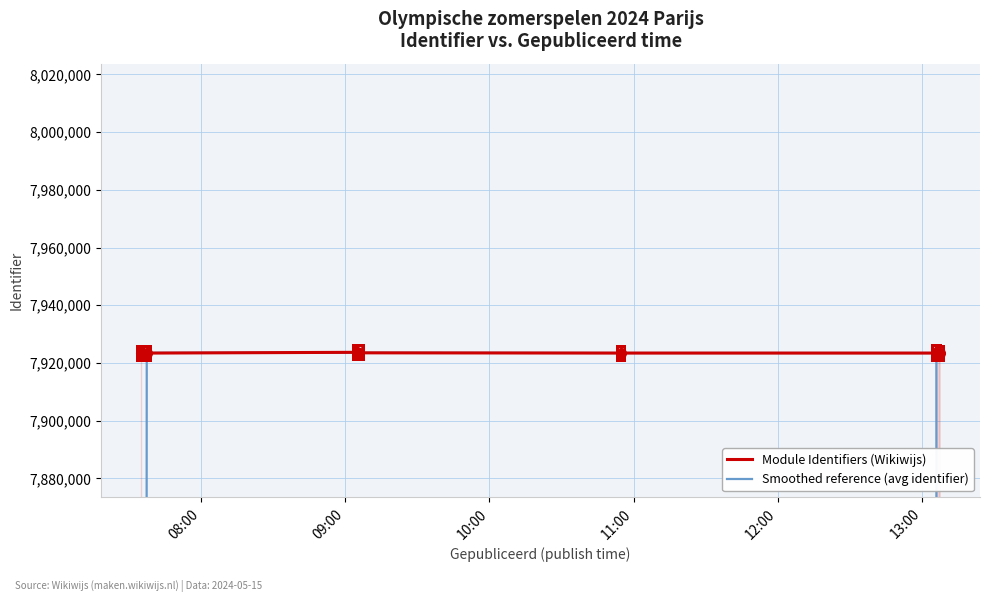

Reading left to right, transcribe all the data shown in this chart.

Module Identifiers (Wikiwijs): 7923424.0	7923425.0	7923692.0	7923513.0	7923431.0	7923429.0	7923525.0	7923430.0
Smoothed reference (avg identifier): 5282283.0	7923513.7	7923543.3	7923545.3	7923457.7	7923461.7	7923461.3	5282318.3